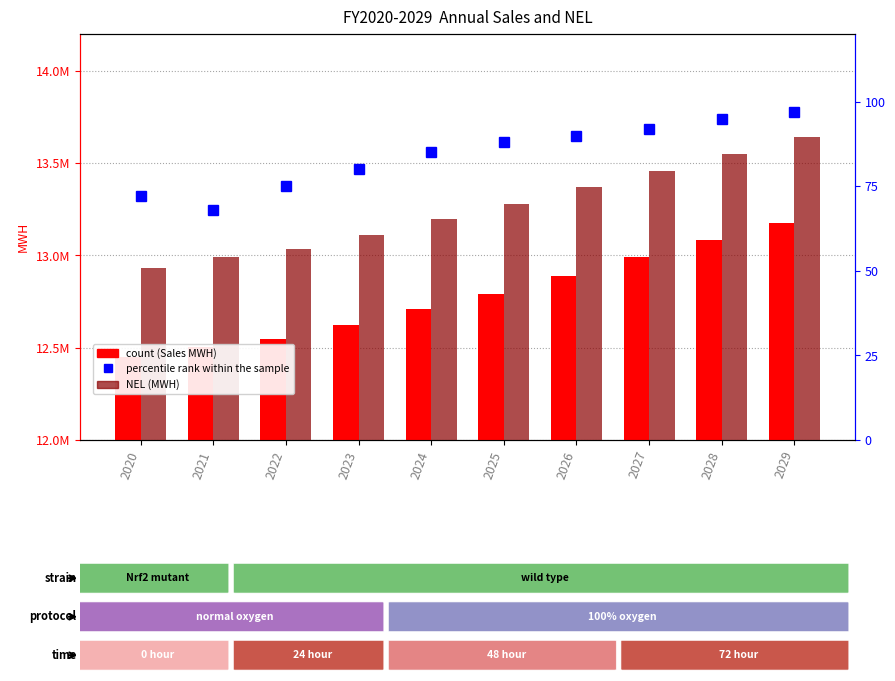

Reading left to right, extract all data points from this chart.

Sales (MWH): 2020=12450195.0	2021=12505710.7	2022=12547646.1	2023=12621032.1	2024=12707704.1	2025=12792418.1	2026=12889301.7	2027=12989513.4	2028=13085012.8	2029=13174224.2
NEL (MWH): 2020=12934658.1	2021=12992334.0	2022=13035901.2	2023=13112142.8	2024=13199078.6	2025=13280000.0	2026=13370000.0	2027=13460000.0	2028=13550000.0	2029=13640000.0
percentile rank within the sample: 2020=72.0	2021=68.0	2022=75.0	2023=80.0	2024=85.0	2025=88.0	2026=90.0	2027=92.0	2028=95.0	2029=97.0